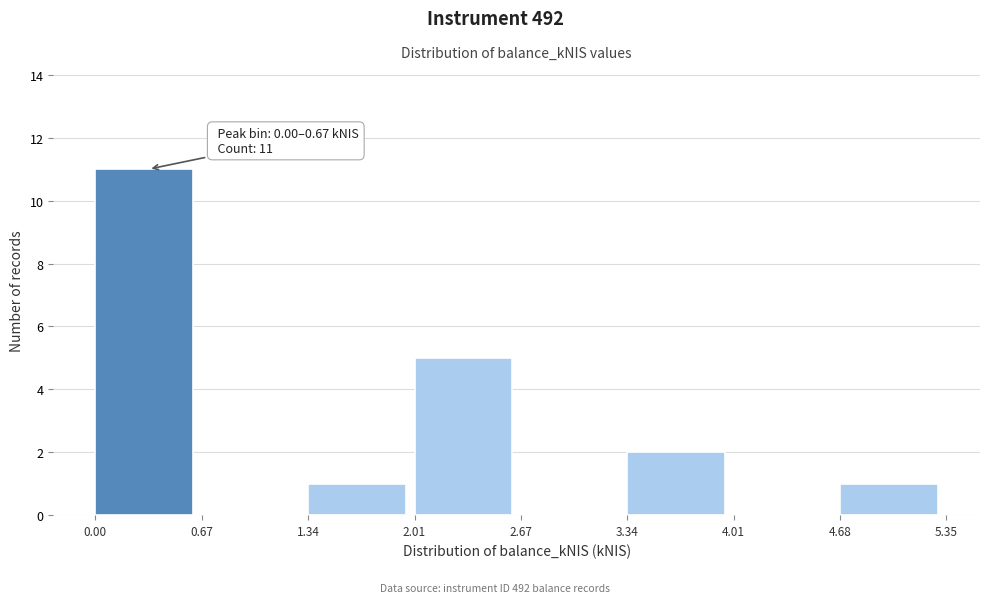

Over which range of the x-axis is the bar tallest?

0.00 to 0.67